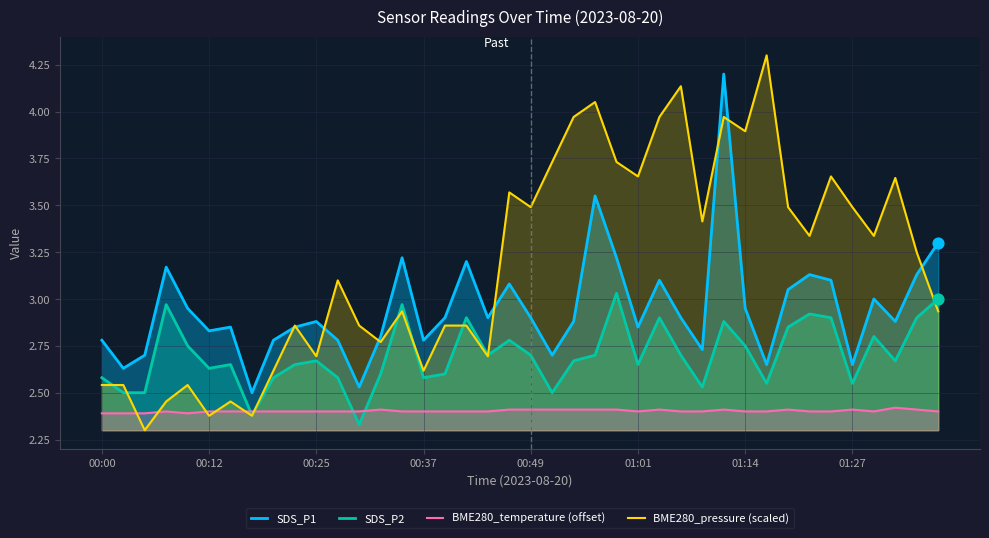

At which category is the sum across all series the highest?

29